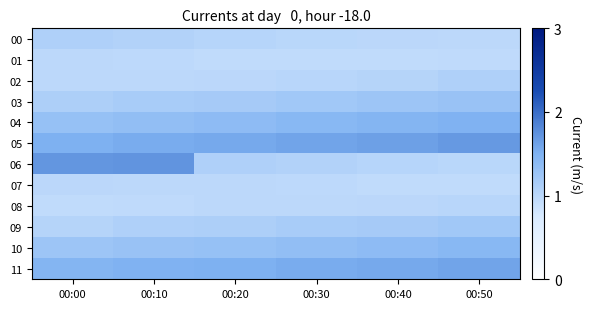

What is the total value across all series at 00:40?

14.5